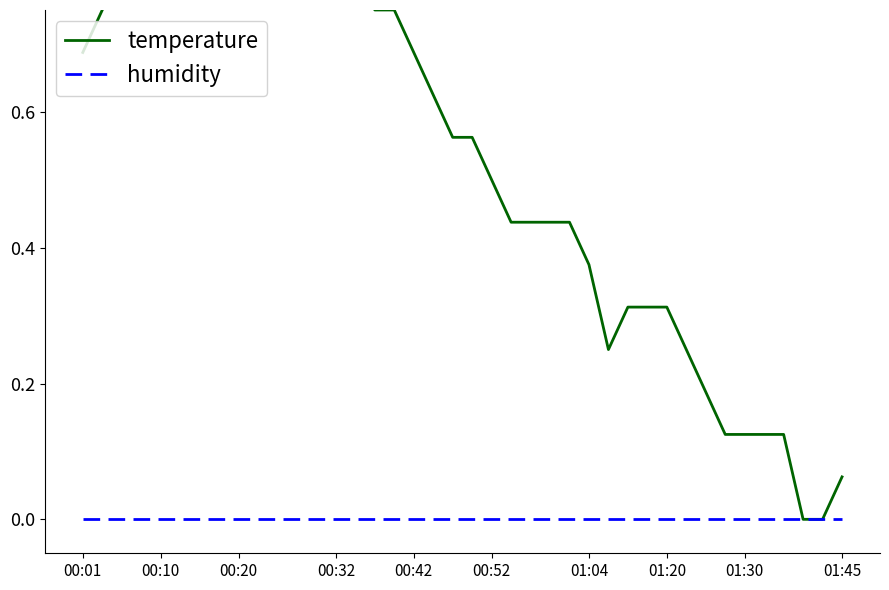

Is it true that temperature equals 0.7 at 38?

False